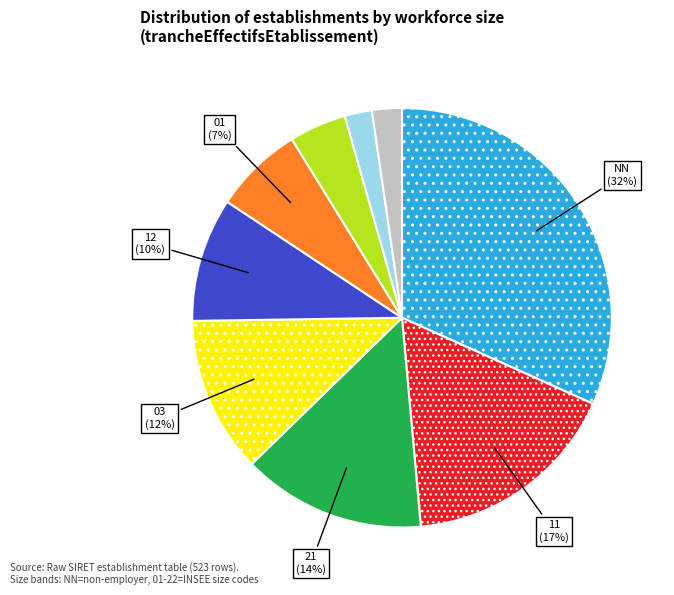

Is there any slice that represents more than half of the pie?

No